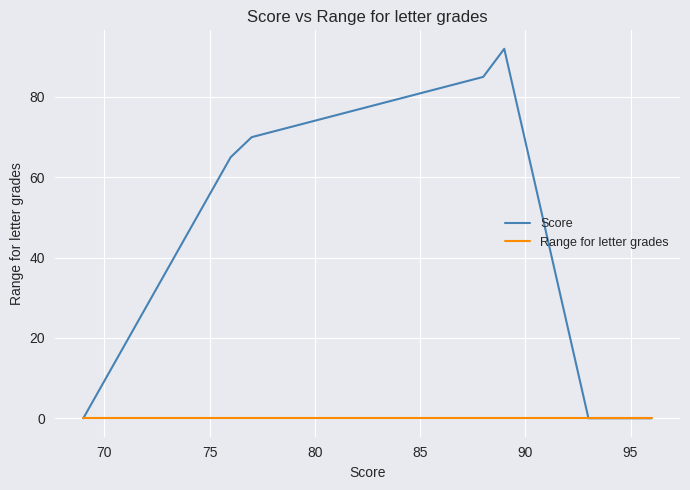

What is the maximum value for Score?

92